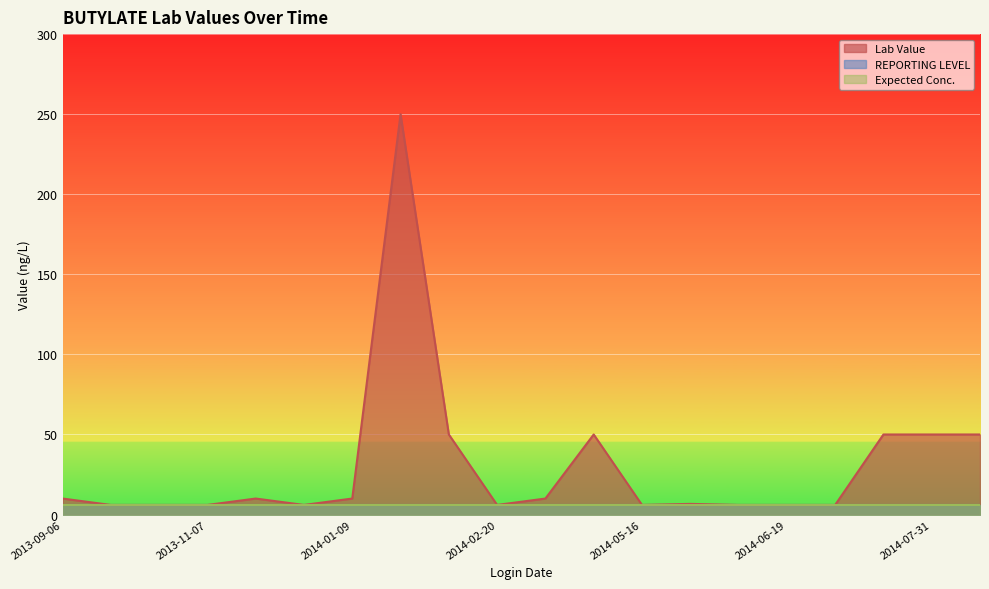

What is the total value across all series at 2013-11-07?

18.0